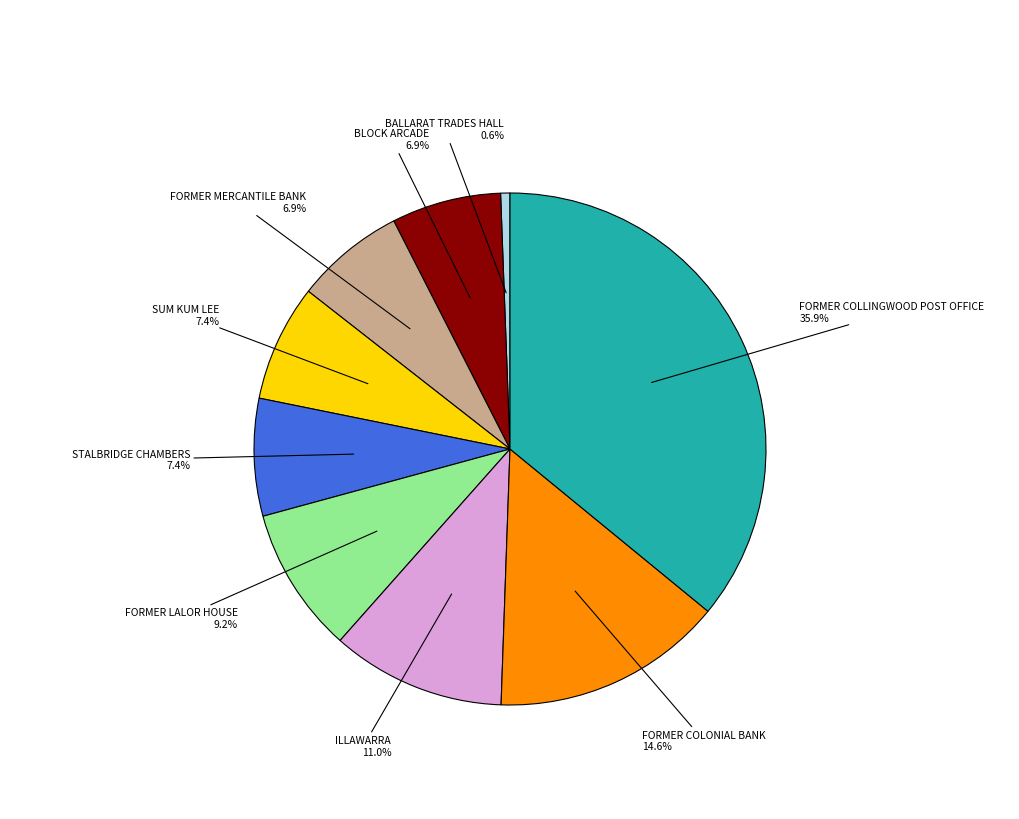

Which category has the biggest portion of the pie?

FORMER COLLINGWOOD POST OFFICE